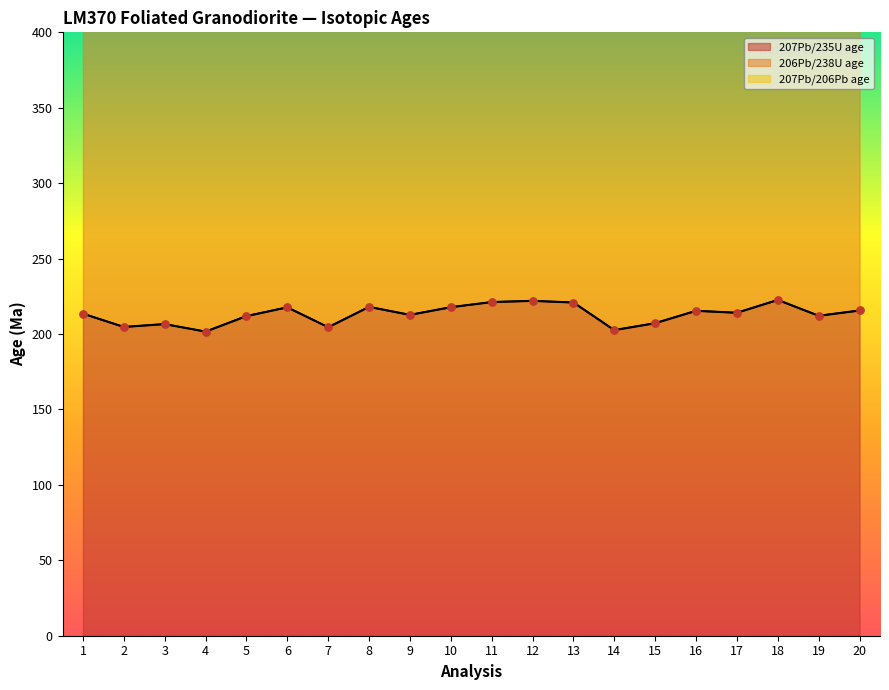

What is the total value across all series at 3?

726.8